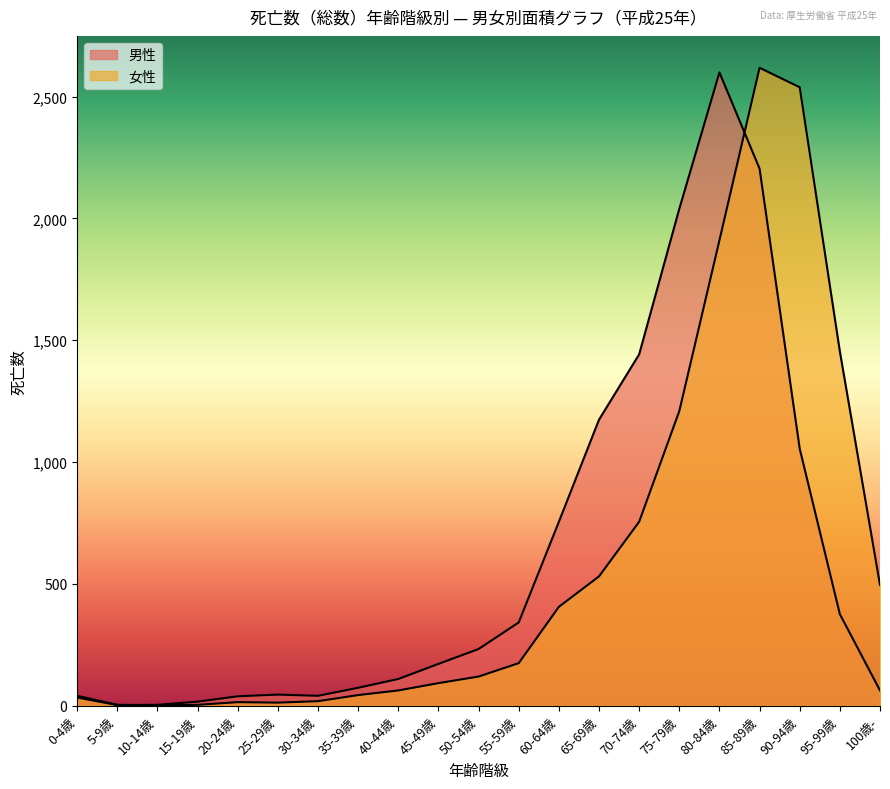

What is the average value of the 男性 series?

868